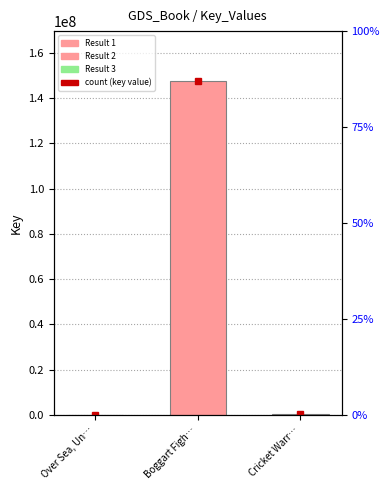

What is the sum of the values at Cricket Warr… and Over Sea, Un…?

339111